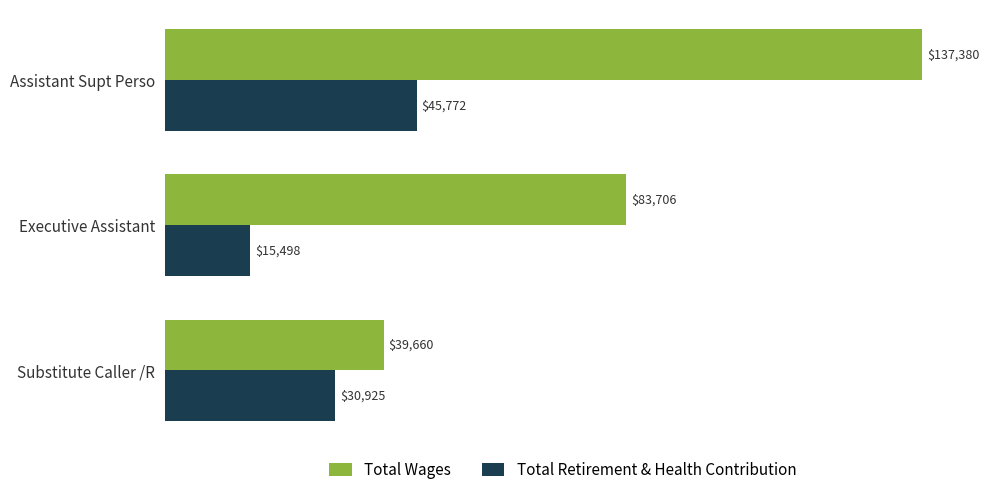

What is the spread (max minus min) of values at Assistant Supt Perso?

91608